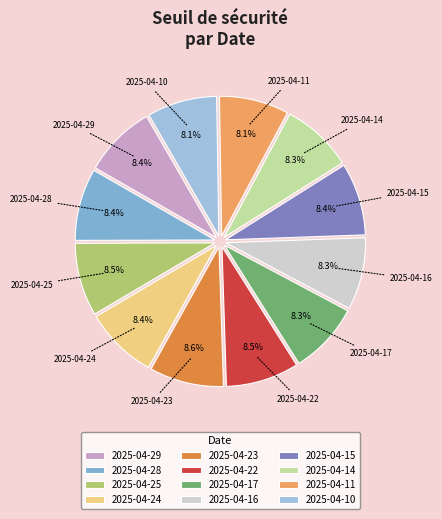

Combined, do 2025-04-25 and 2025-04-10 account for over 50%?

No